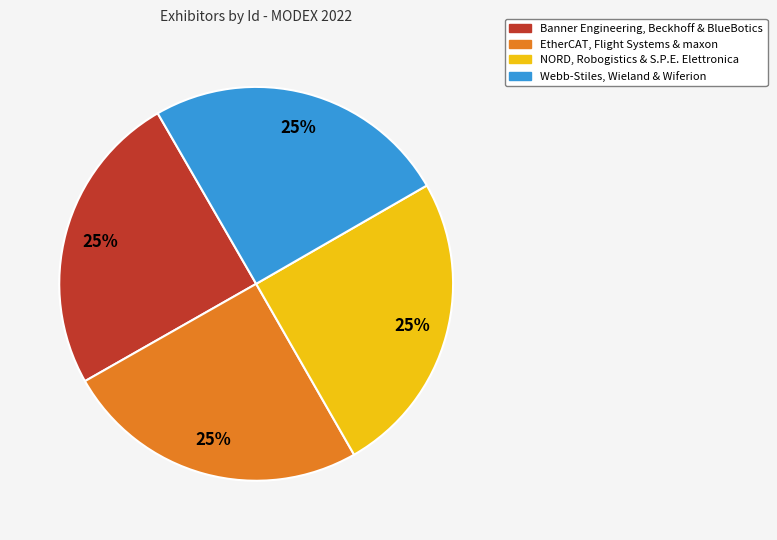

The Webb-Stiles, Wieland & Wiferion slice represents 15% of the pie. True or false?

False